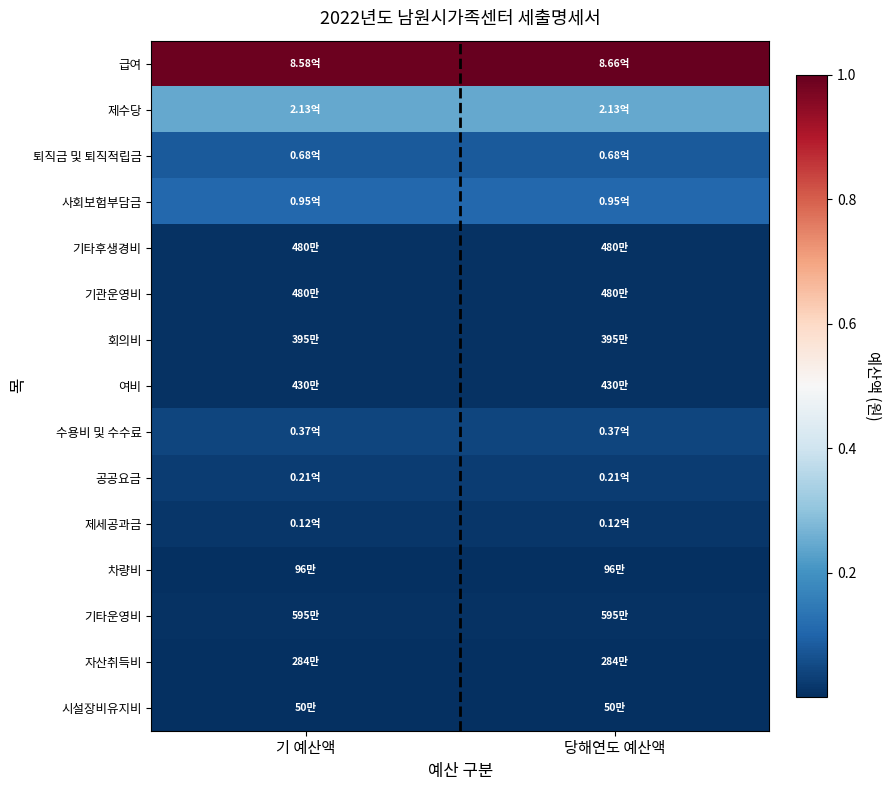

Reading left to right, what are all the values shown in this chart?

급여: 기 예산액=1.0	당해연도 예산액=1.0
제수당: 기 예산액=0.2	당해연도 예산액=0.2
퇴직금 및 퇴직적립금: 기 예산액=0.1	당해연도 예산액=0.1
사회보험부담금: 기 예산액=0.1	당해연도 예산액=0.1
기타후생경비: 기 예산액=0.0	당해연도 예산액=0.0
기관운영비: 기 예산액=0.0	당해연도 예산액=0.0
회의비: 기 예산액=0.0	당해연도 예산액=0.0
여비: 기 예산액=0.0	당해연도 예산액=0.0
수용비 및 수수료: 기 예산액=0.0	당해연도 예산액=0.0
공공요금: 기 예산액=0.0	당해연도 예산액=0.0
제세공과금: 기 예산액=0.0	당해연도 예산액=0.0
차량비: 기 예산액=0.0	당해연도 예산액=0.0
기타운영비: 기 예산액=0.0	당해연도 예산액=0.0
자산취득비: 기 예산액=0.0	당해연도 예산액=0.0
시설장비유지비: 기 예산액=0.0	당해연도 예산액=0.0